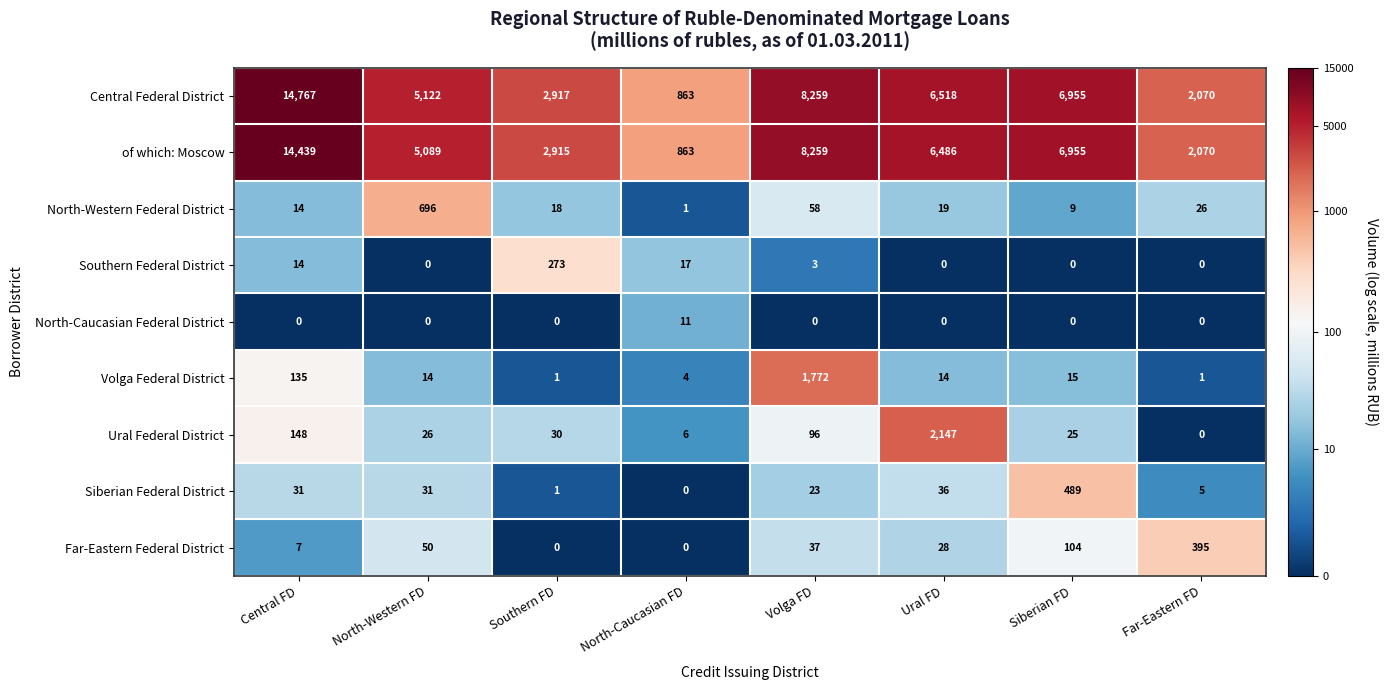

What value does the Far-Eastern Federal District series have at Far-Eastern FD?

395